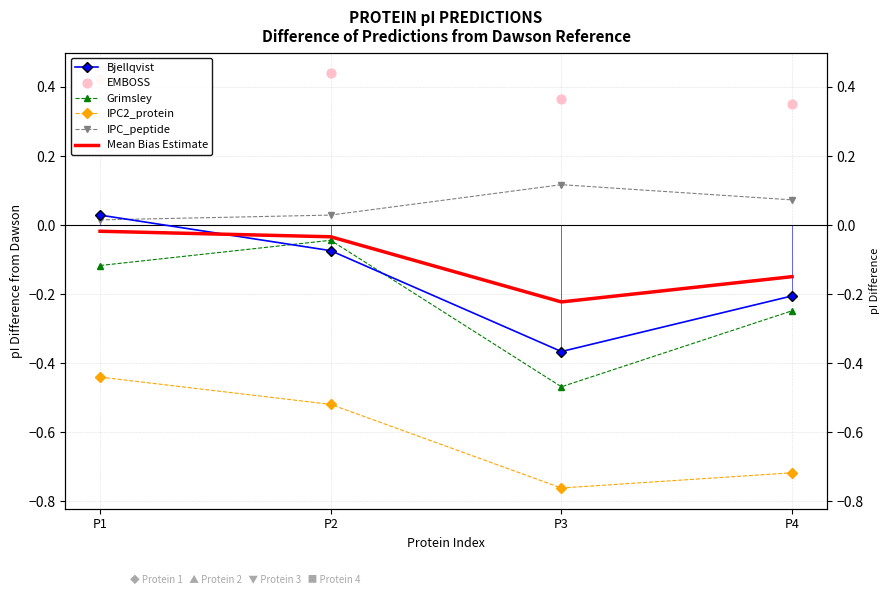

Is the value of Grimsley at P1 greater than the value of EMBOSS at P2?

No